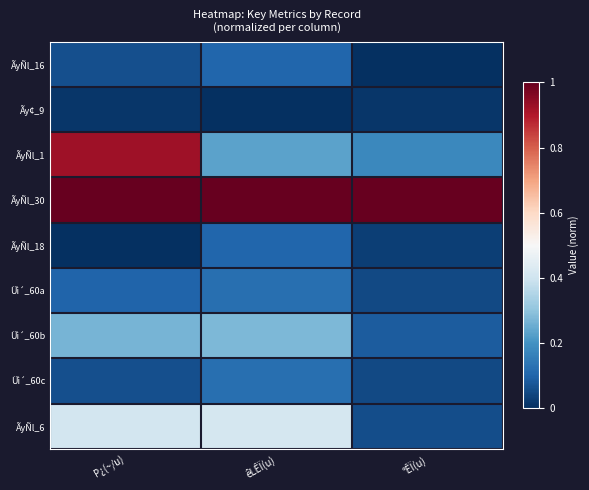

At which category is the sum across all series the highest?

P¿(~/u)